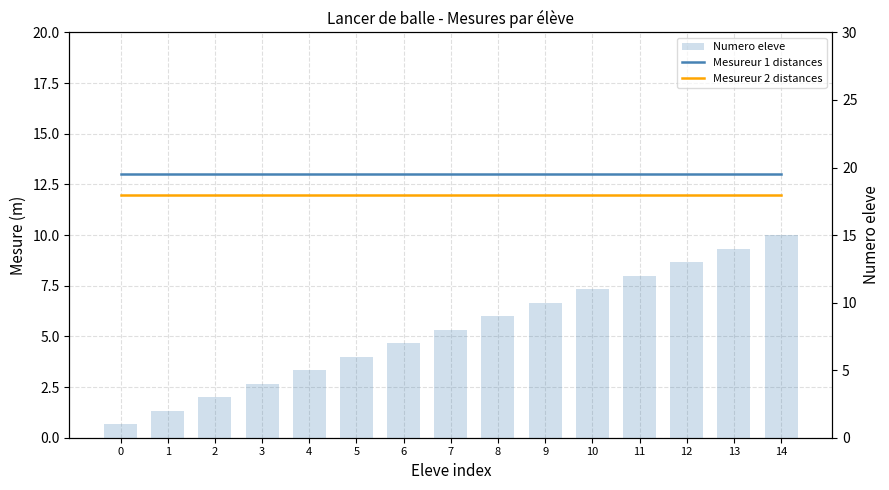

What is the value of the Mesureur 2 distances bar at the 10th from the left?

12